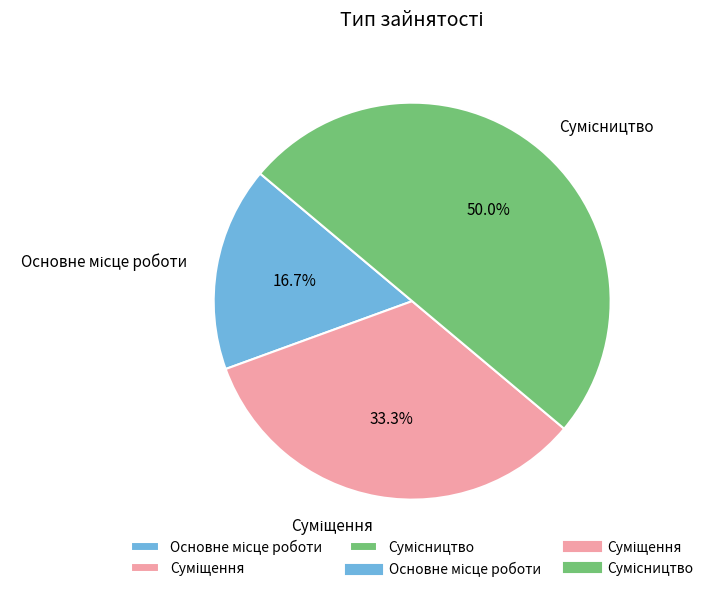

True or false: Основне місце роботи accounts for 17% of the total.

True